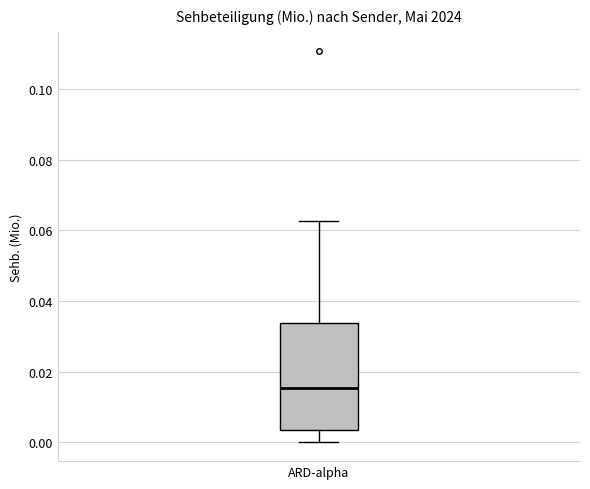

Read this box plot against the y-axis: the position of the median line, the range covered by the box, and the ends of both whiskers. The values are not printed on the chart, so give them approximately, as read against the axis.

median 0.016, box 0.004 to 0.034, whiskers 0.000 to 0.062